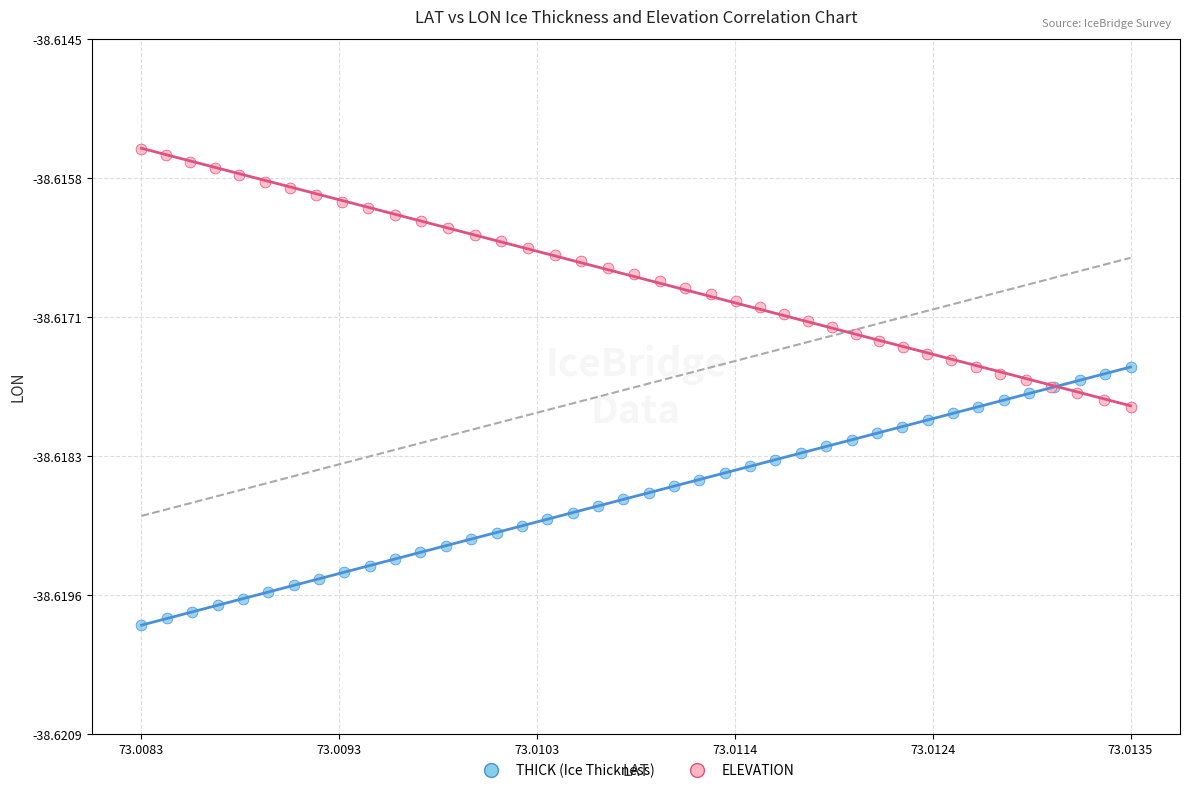

Which series reaches the minimum Y coordinate?

THICK (Ice Thickness)